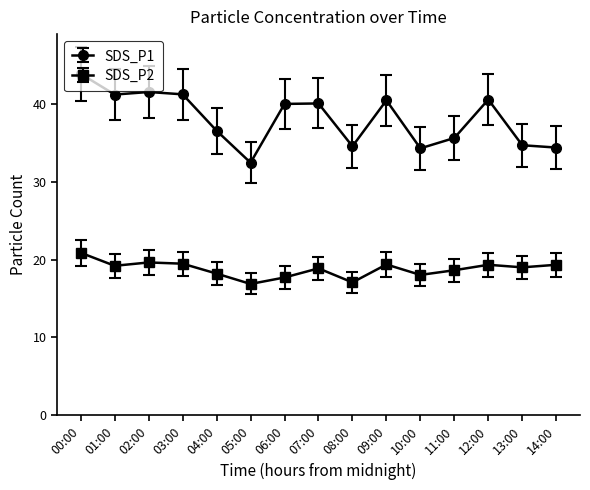

True or false: SDS_P1 and SDS_P2 intersect in this chart.

False